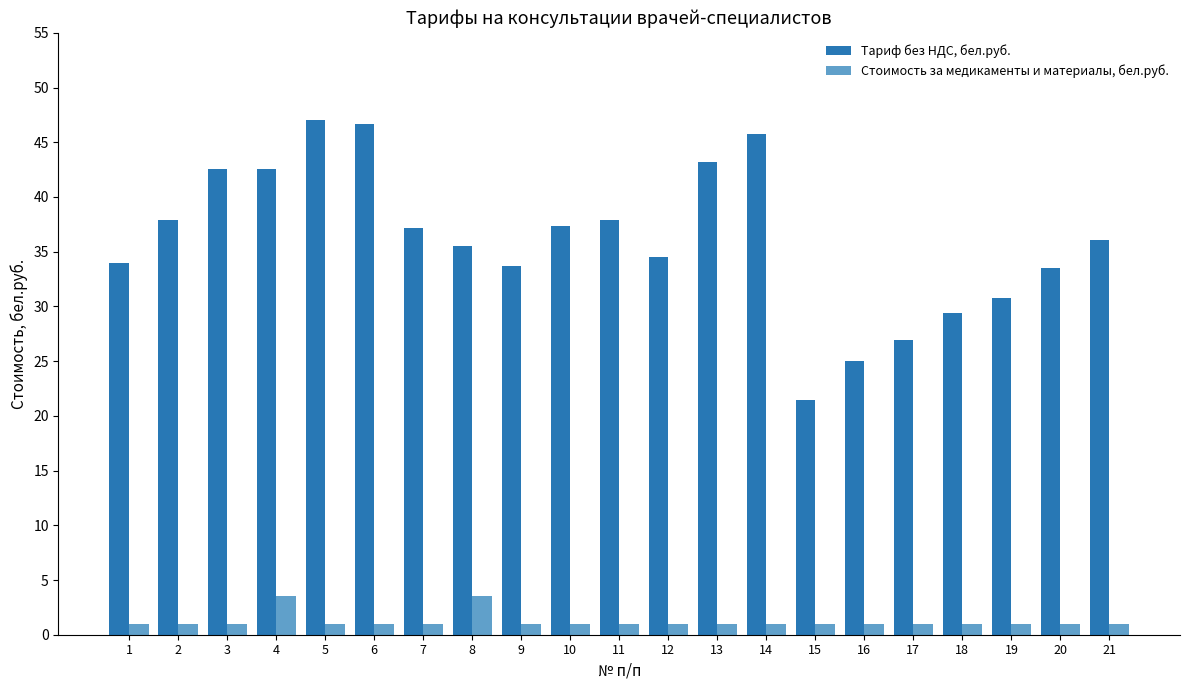

What is the average value of the Tариф без НДС, бел.руб. series?

36.1